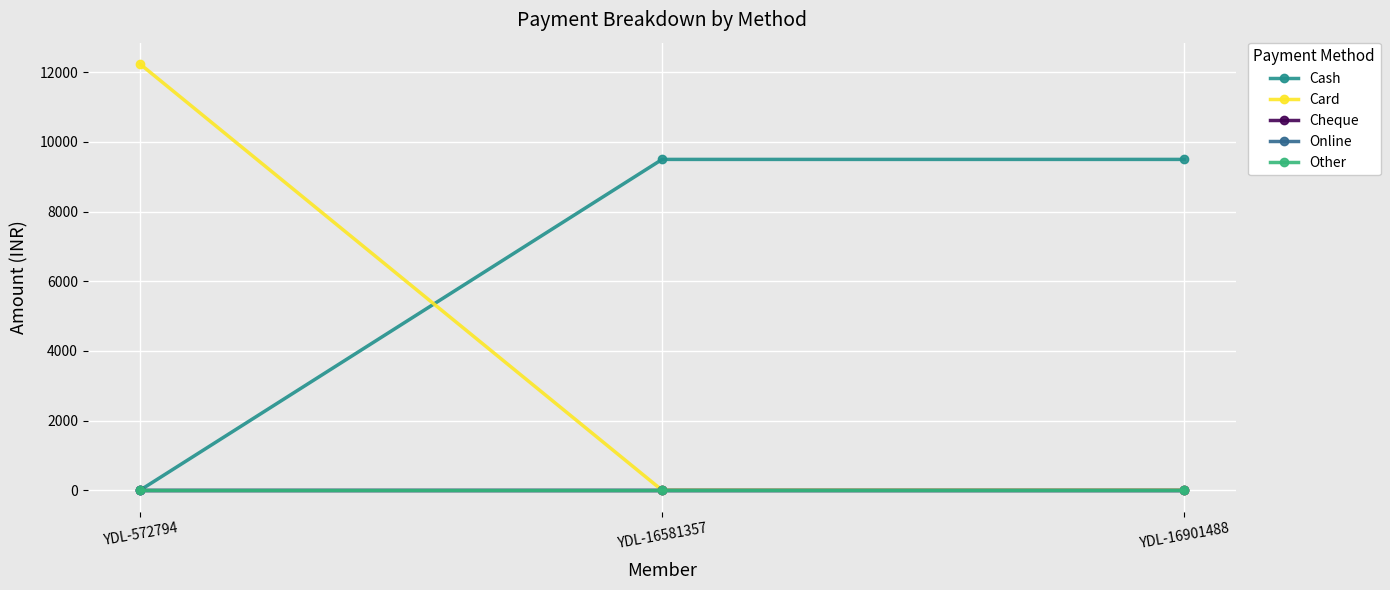

Is this an area chart (filled region under the line)?

No